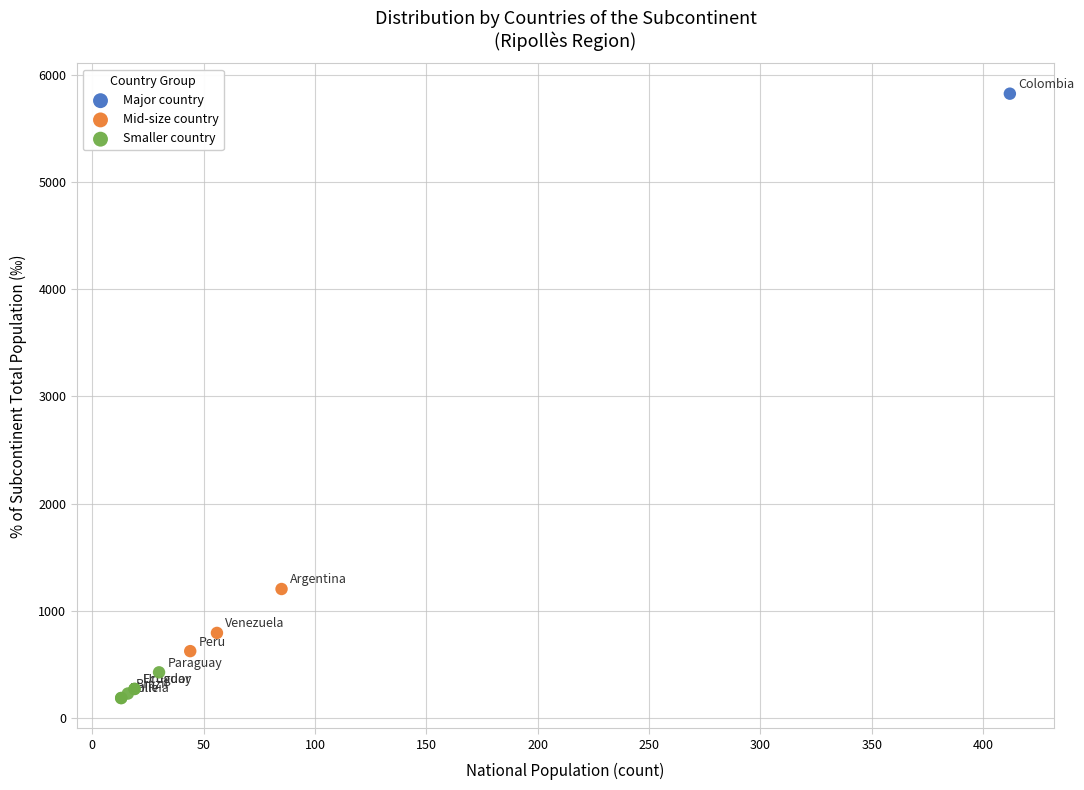

What are all the series names shown in the legend?

Major country, Mid-size country, Smaller country